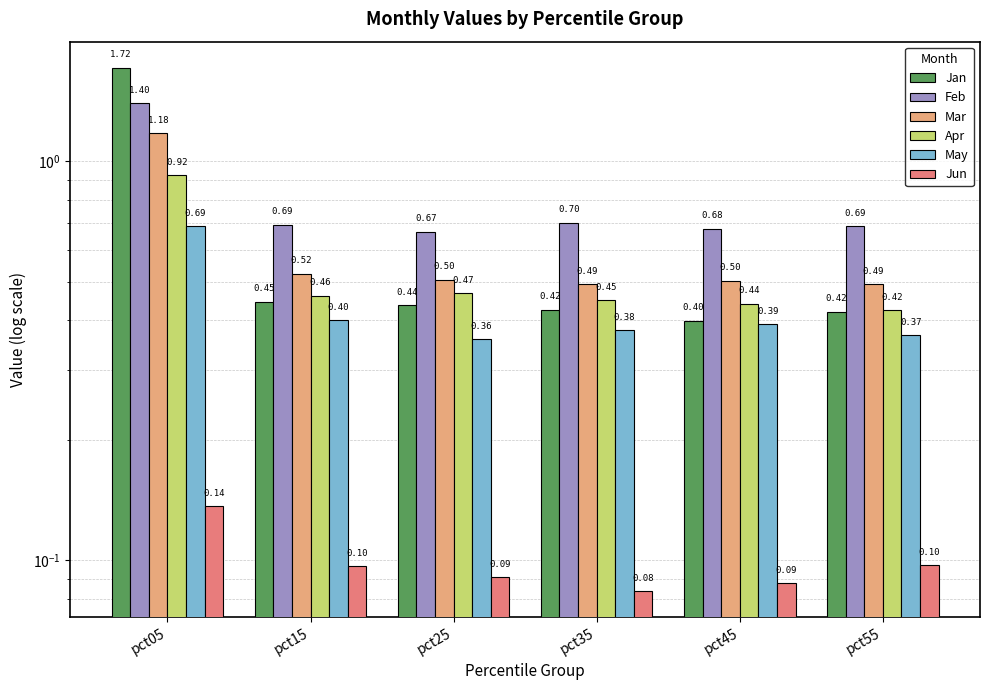

What are all the series names shown in the legend?

Jan, Feb, Mar, Apr, May, Jun